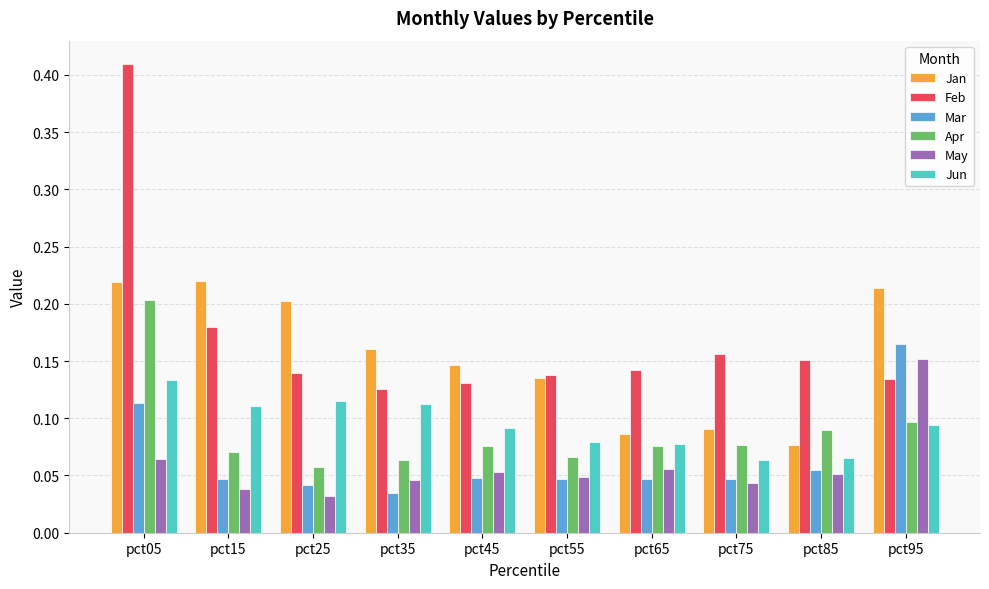

Between pct15 and pct75, which series saw the biggest shift?

Jan